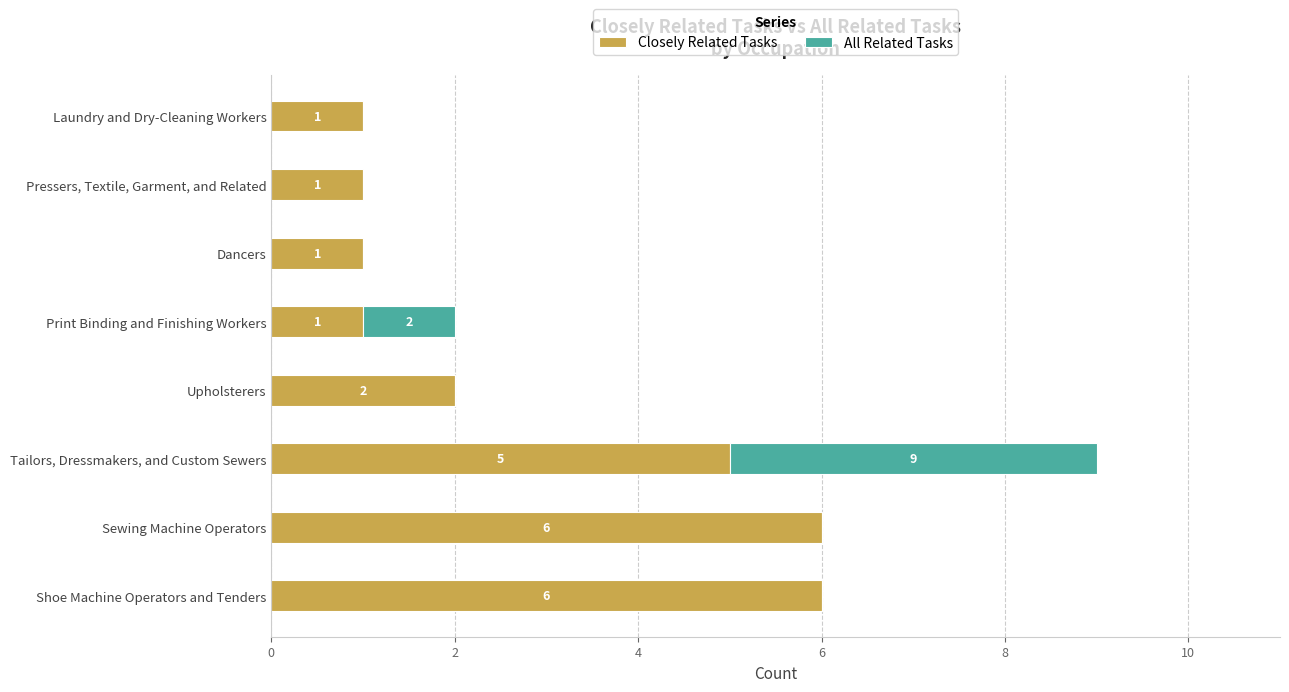

What is the sum of all Closely Related Tasks values?

23